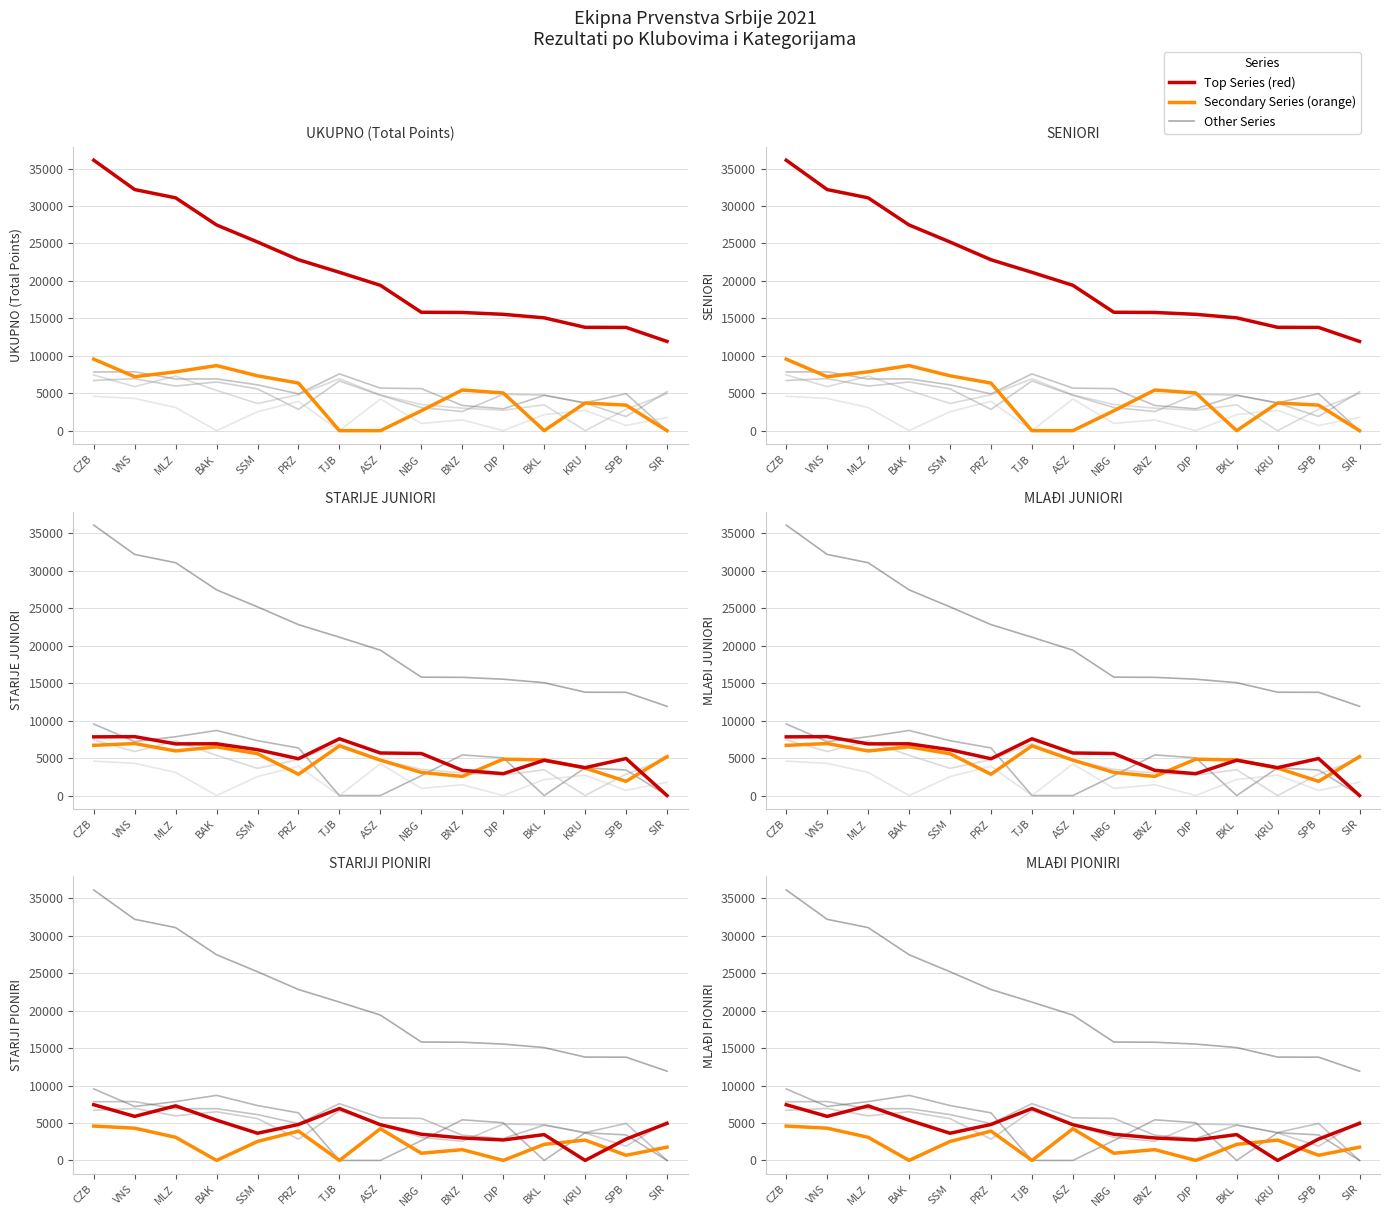

True or false: STARIJE JUNIORI and UKUPNO cross at least once.

False